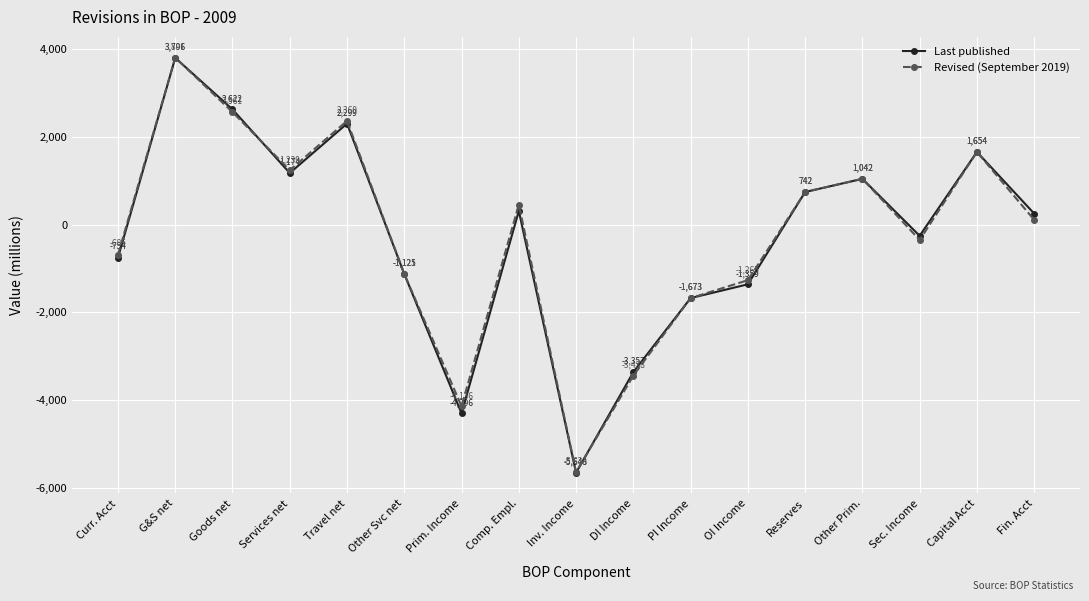

How many values in Revised (September 2019) are above zero?

9